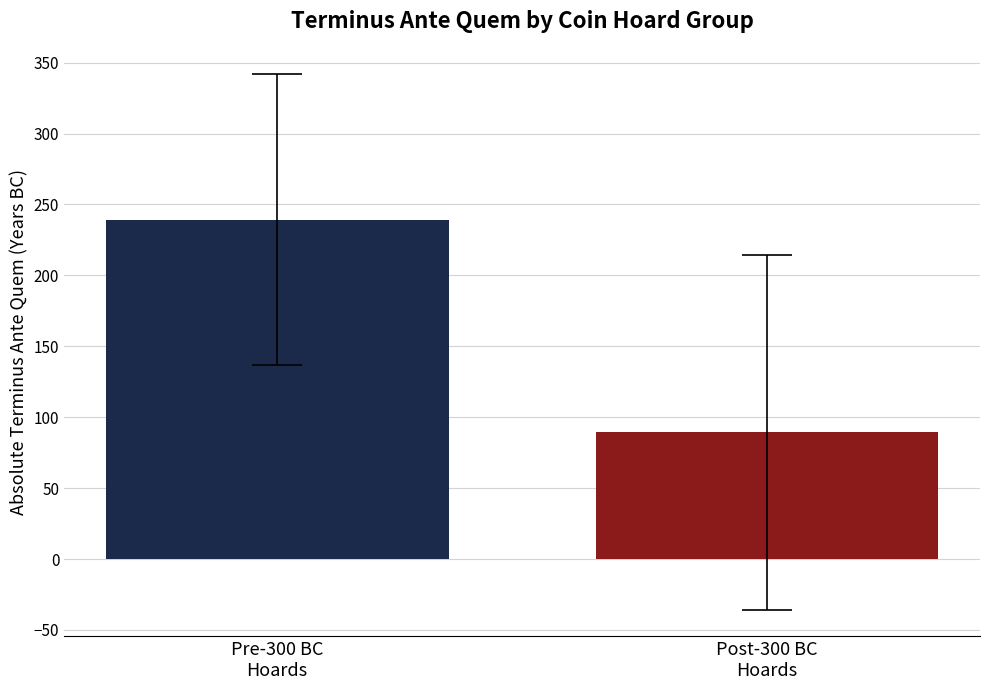

What is the ratio of the value at Post-300 BC
Hoards to the value at Pre-300 BC
Hoards?

0.4